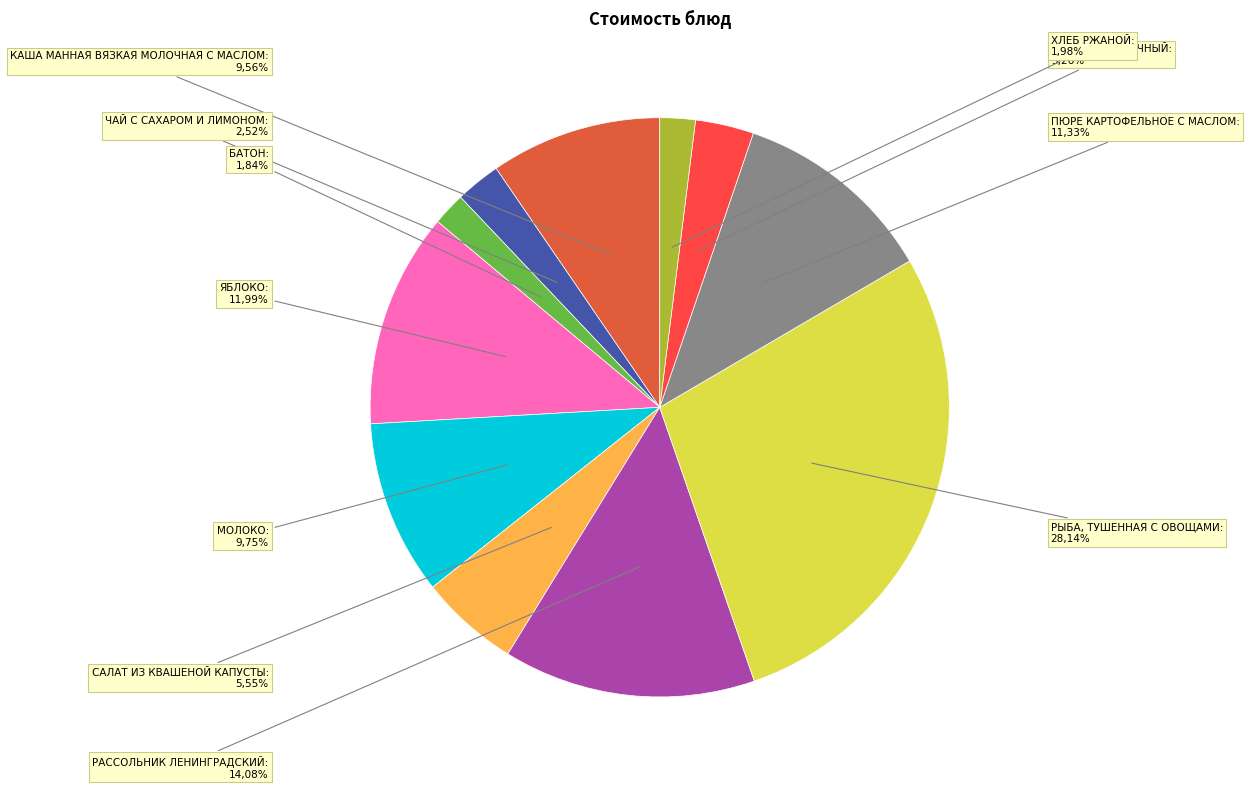

Count the number of slices in the pie.

11